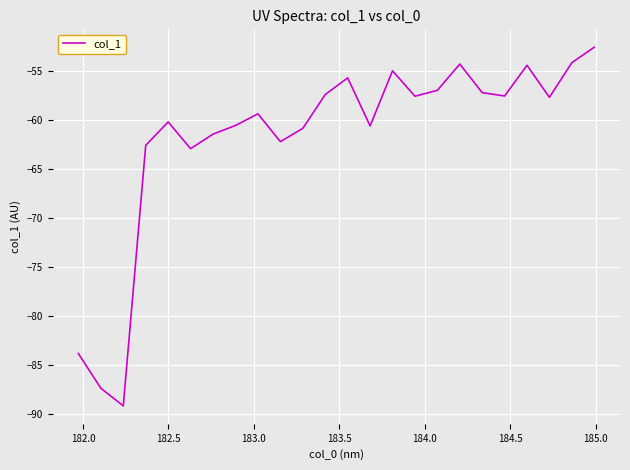

What is the greatest value displayed?

-52.5